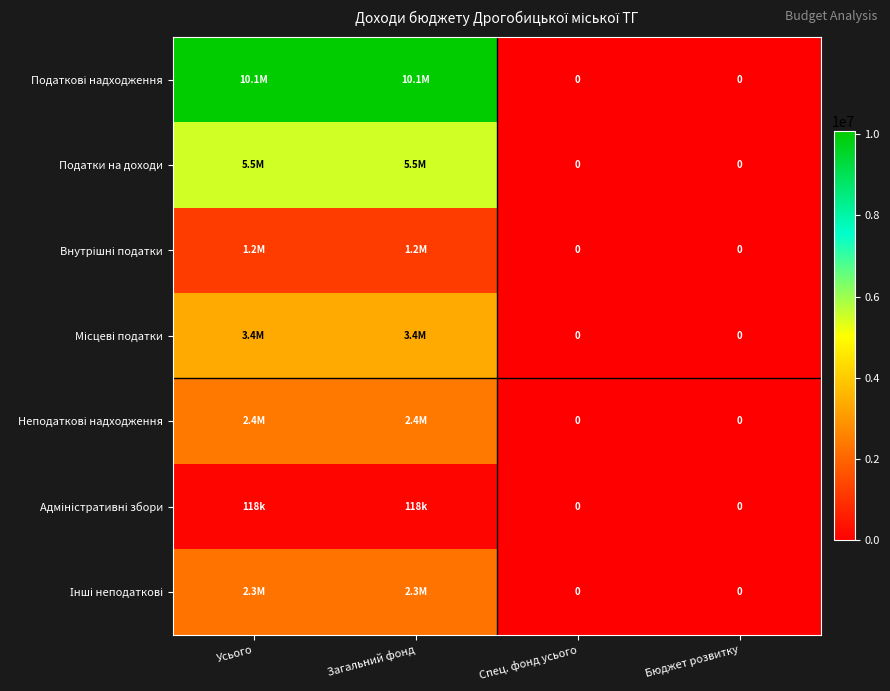

Count the number of categories in the chart.

4